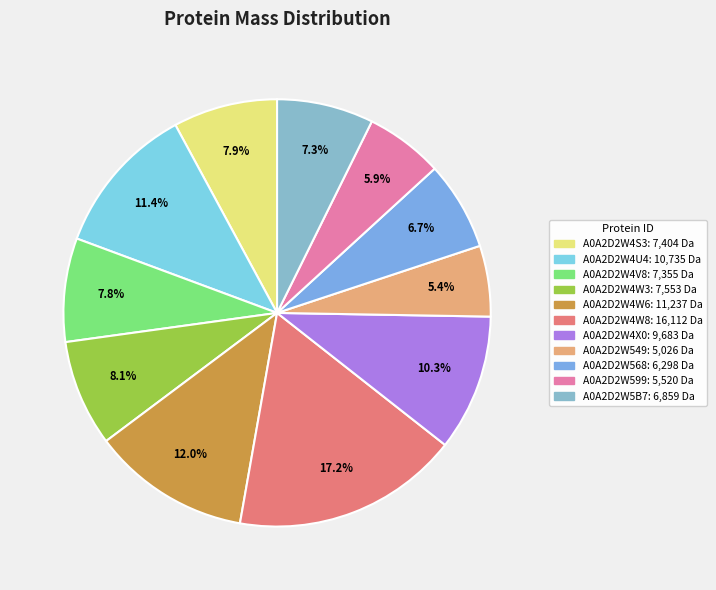

To the nearest percent, what is the difference between the largest and smallest slice percentages?

12%